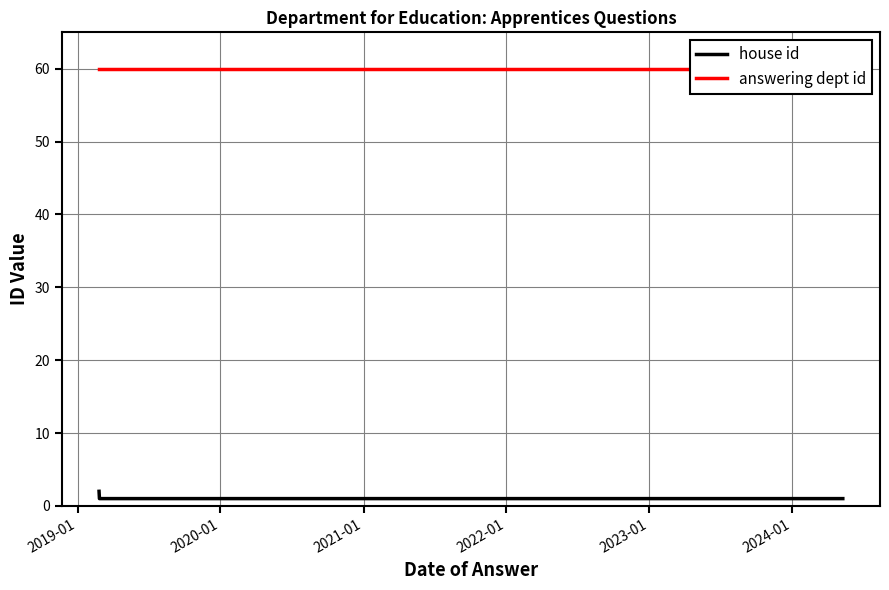

What value does the answering dept id series have at 2022-01?

60